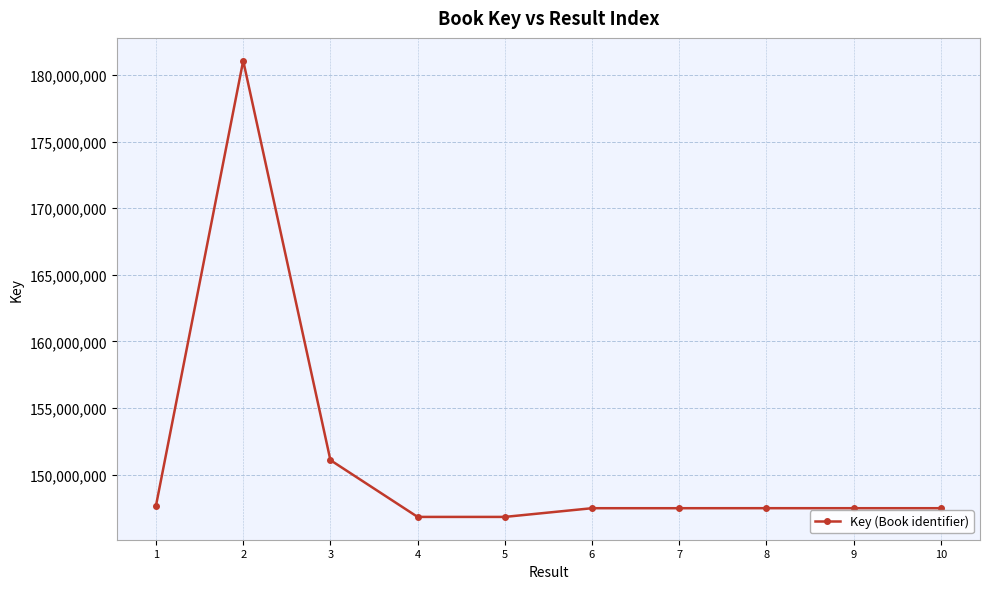

Is it true that the value at 6 is 147486941?

True